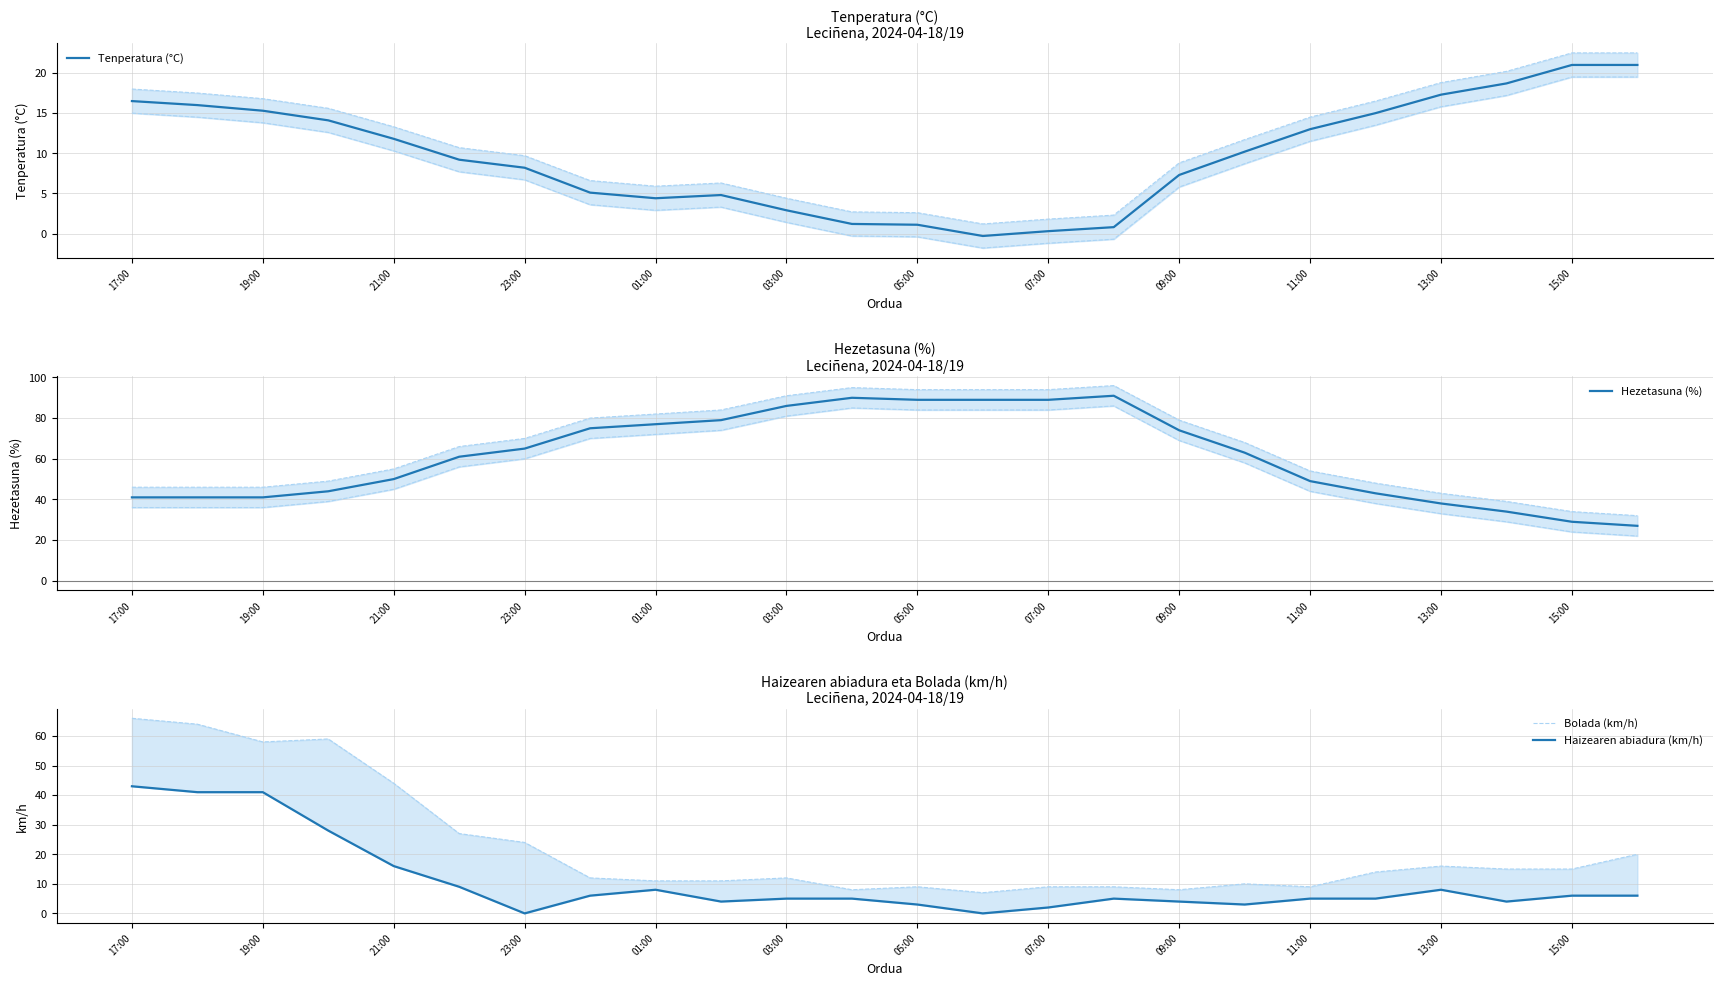

The Tenperatura (°C) series shows 13.2 at 23:00. True or false?

False